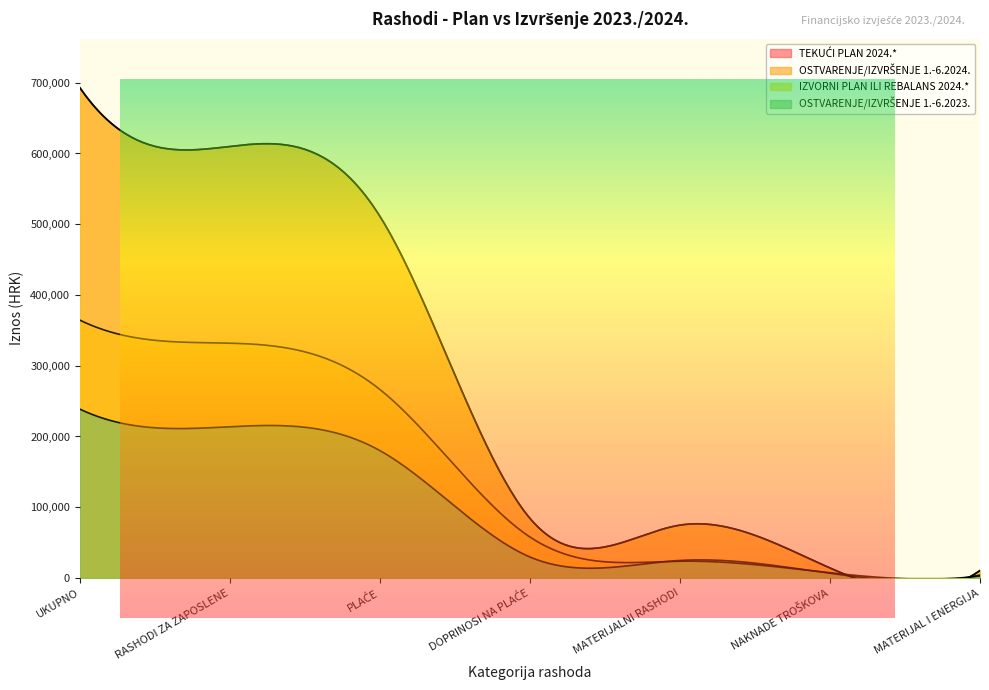

How many distinct data groups are displayed?

4